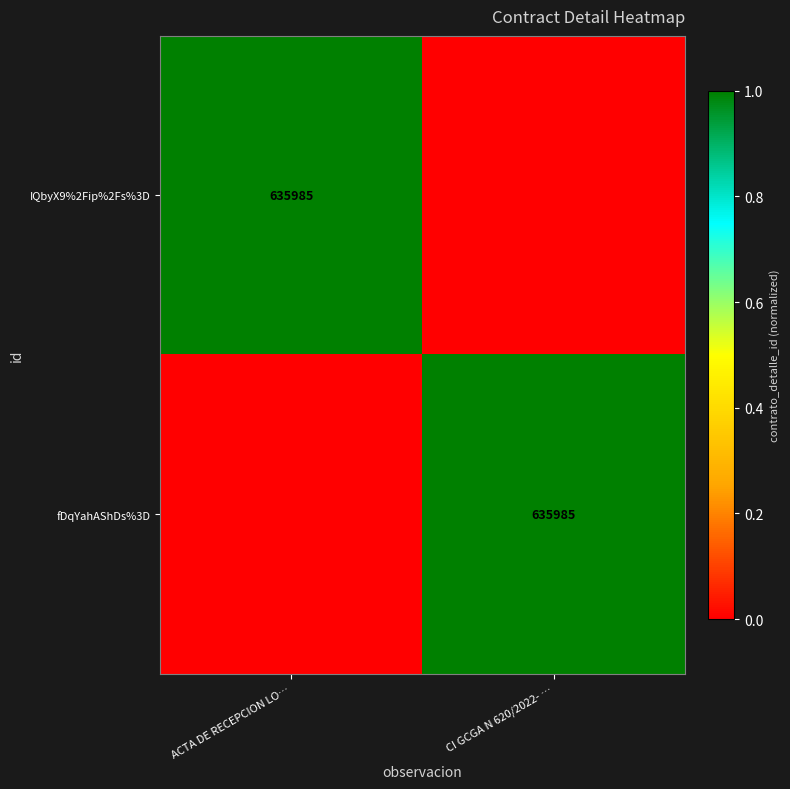

What is the spread (max minus min) of values at ACTA DE RECEPCION LO…?

1